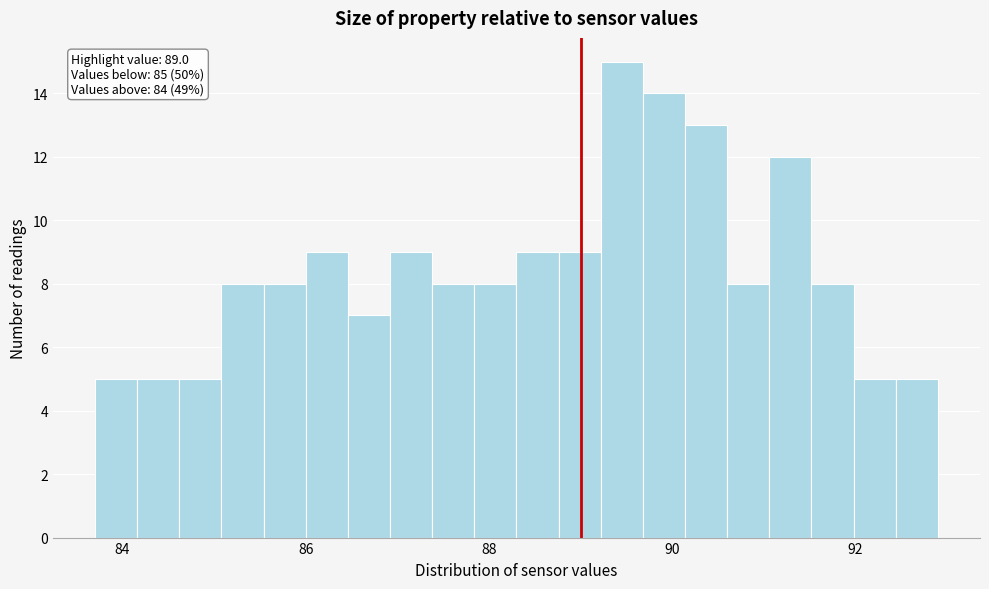

Around what value on the x-axis is the tallest bar? Give the approximate position of its centre, as read against the axis.

89.4